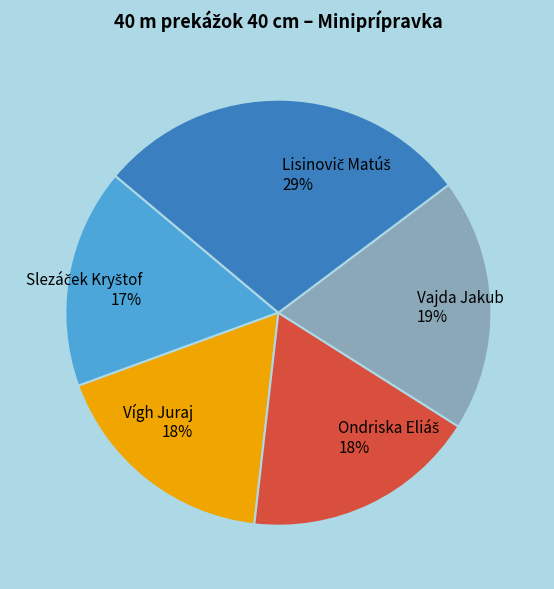

How many slices are in this pie chart?

5